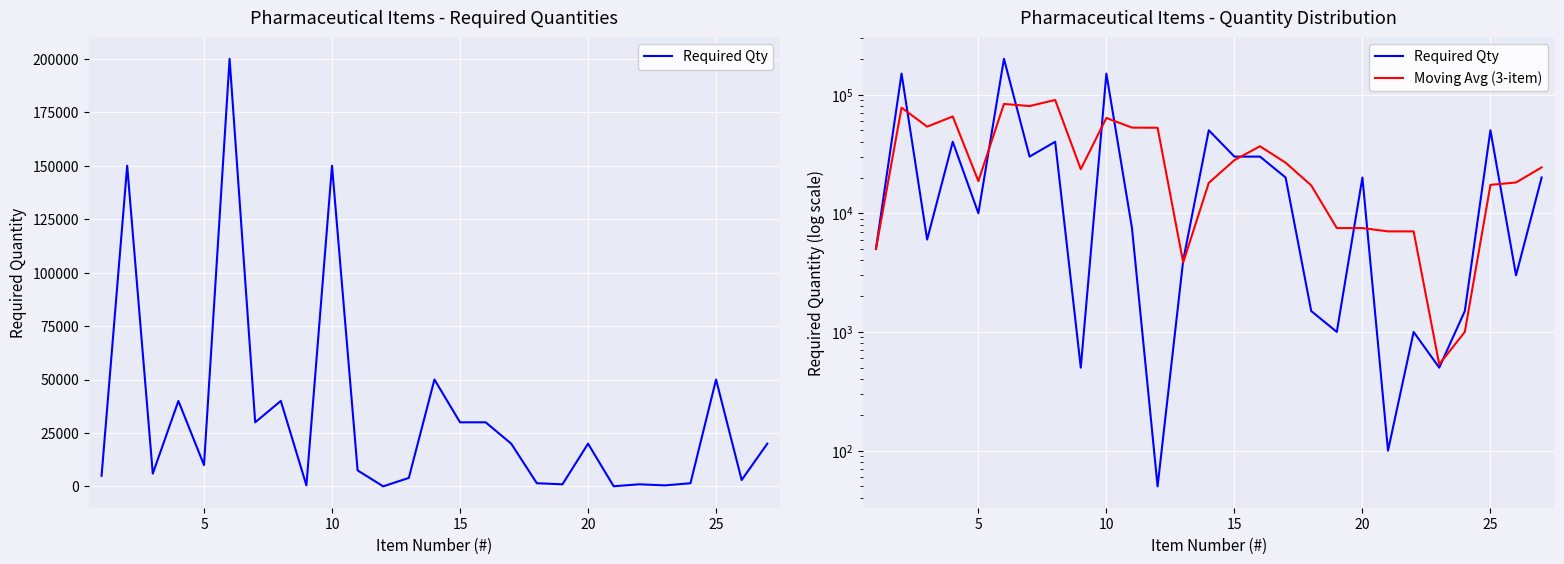

True or false: Moving Avg (3-item) has more than 1 points higher than both neighbors.

True